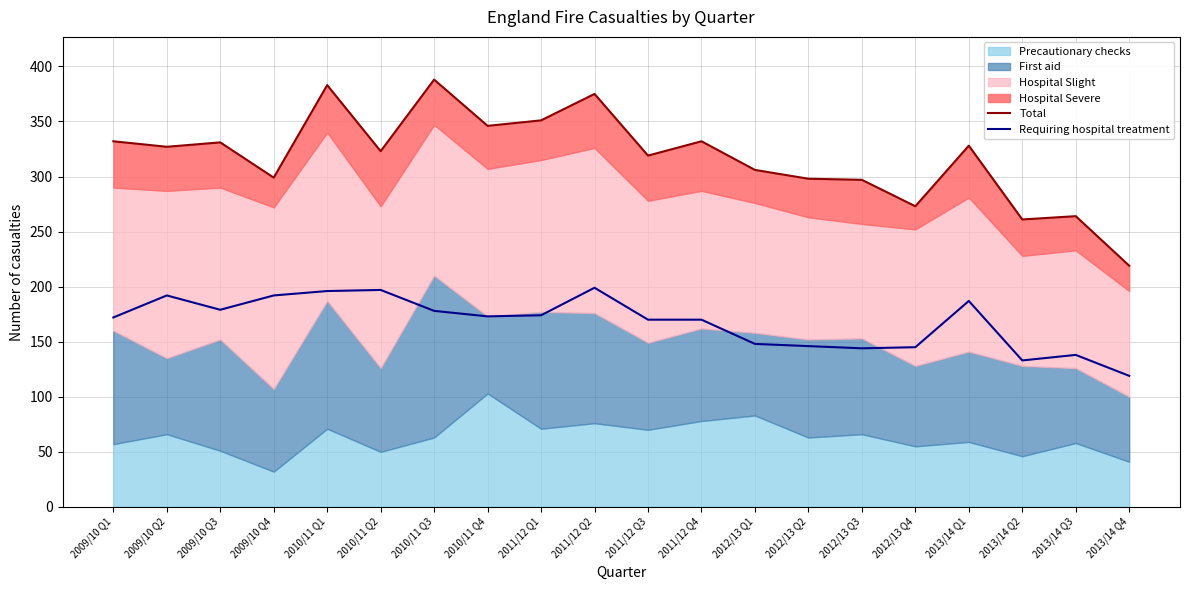

The value of Requiring hospital treatment at 2012/13 Q2 is 146. True or false?

True